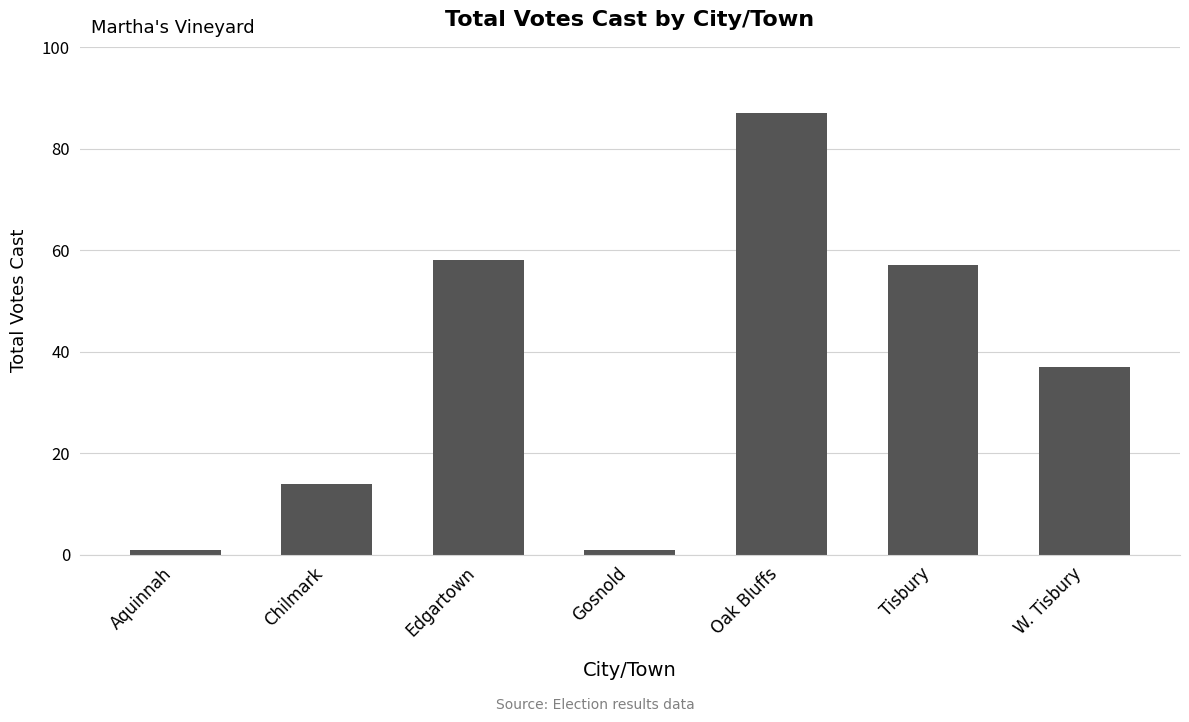

What is the minimum value shown in the chart?

1